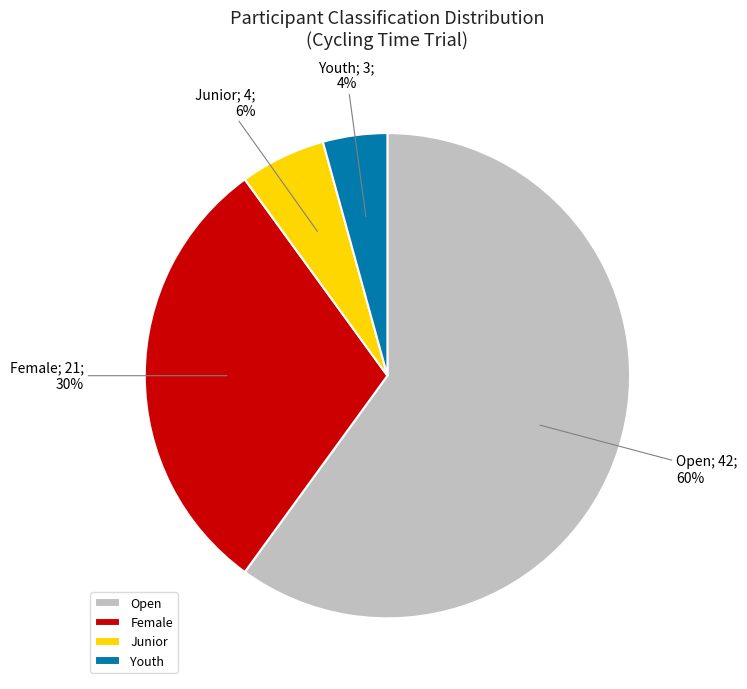

Which has a higher value, Junior or Open?

Open